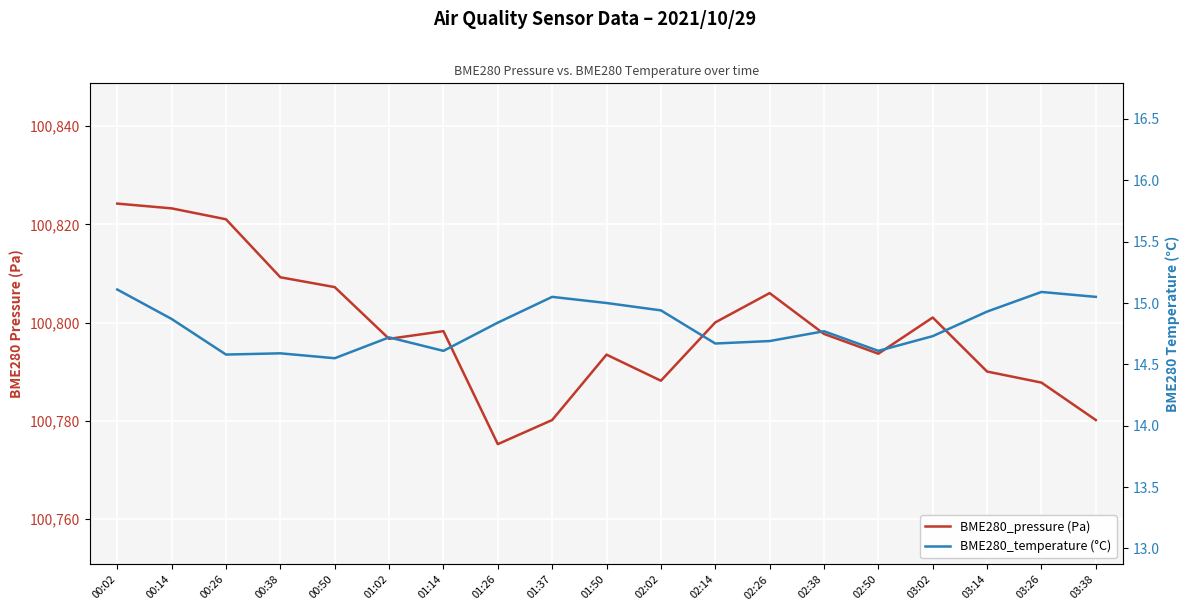

Is the value of BME280_temperature (°C) at 00:26 greater than the value of BME280_pressure (Pa) at 03:14?

No